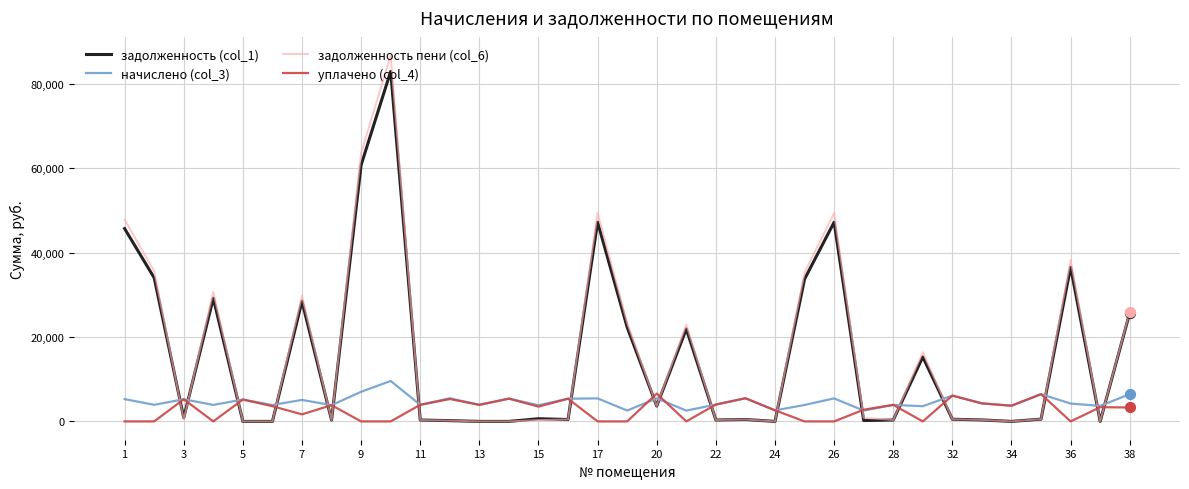

Which series has the largest range (max minus min)?

задолженность пени (col_6)